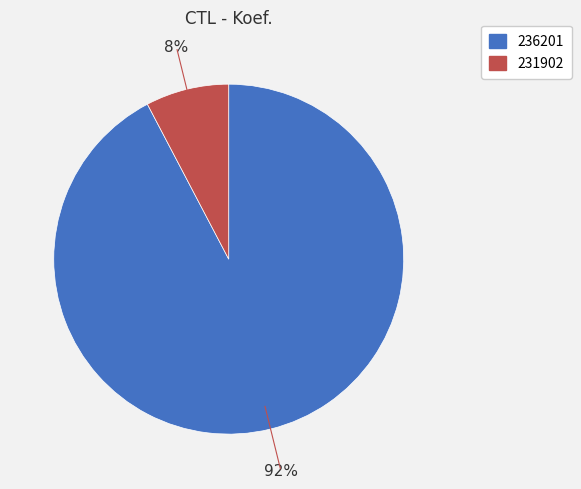

Does 236201 represent more than half of the total?

Yes